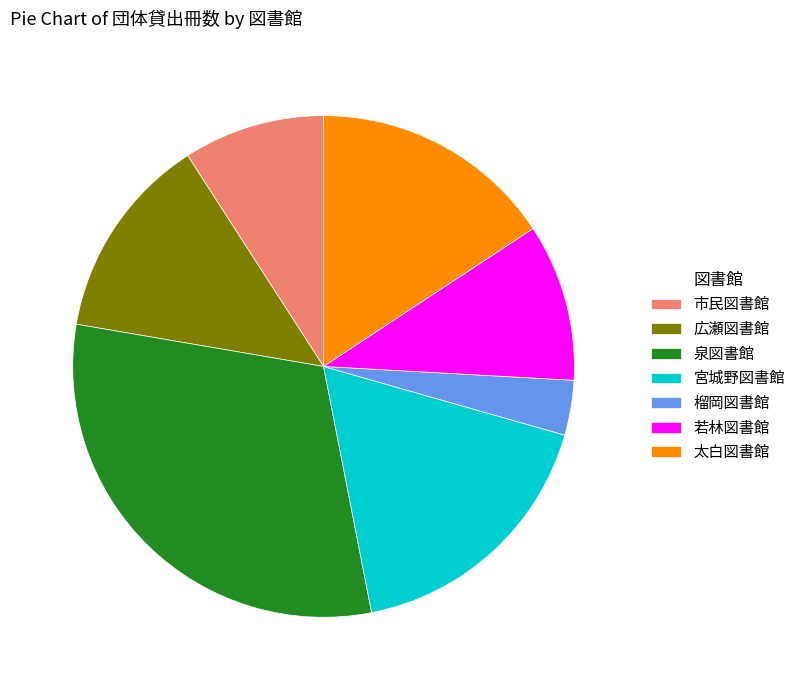

Is the sum of 太白図書館 and 市民図書館 greater than half?

No